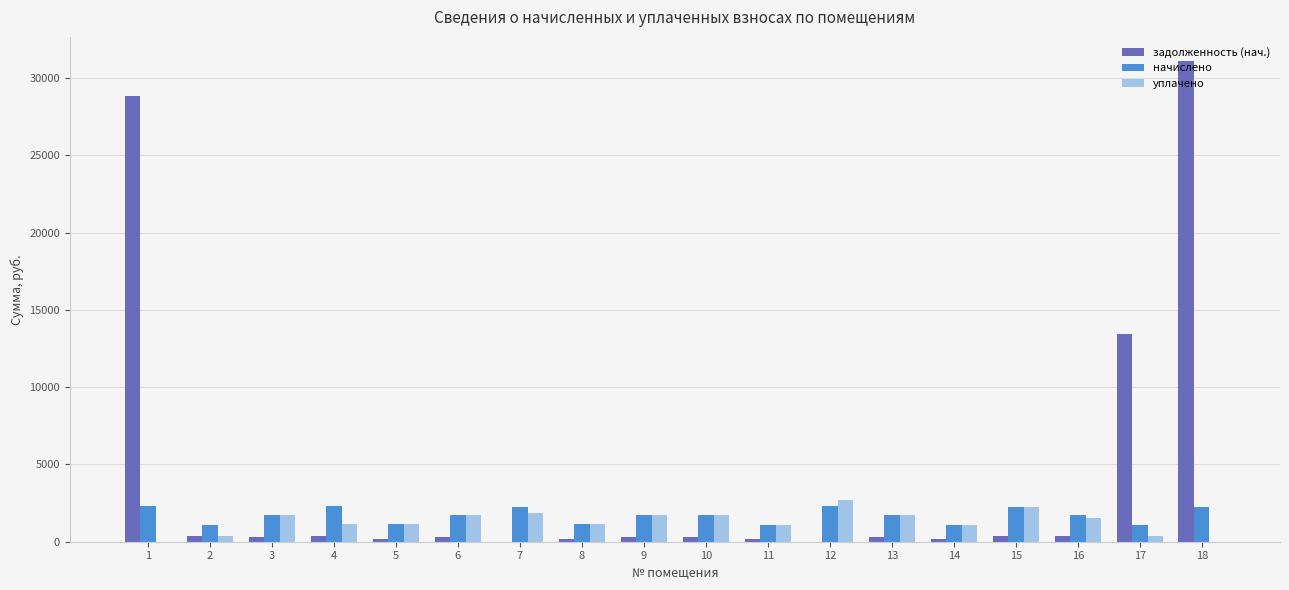

What is the approximate value of уплачено at 11?

1104.5